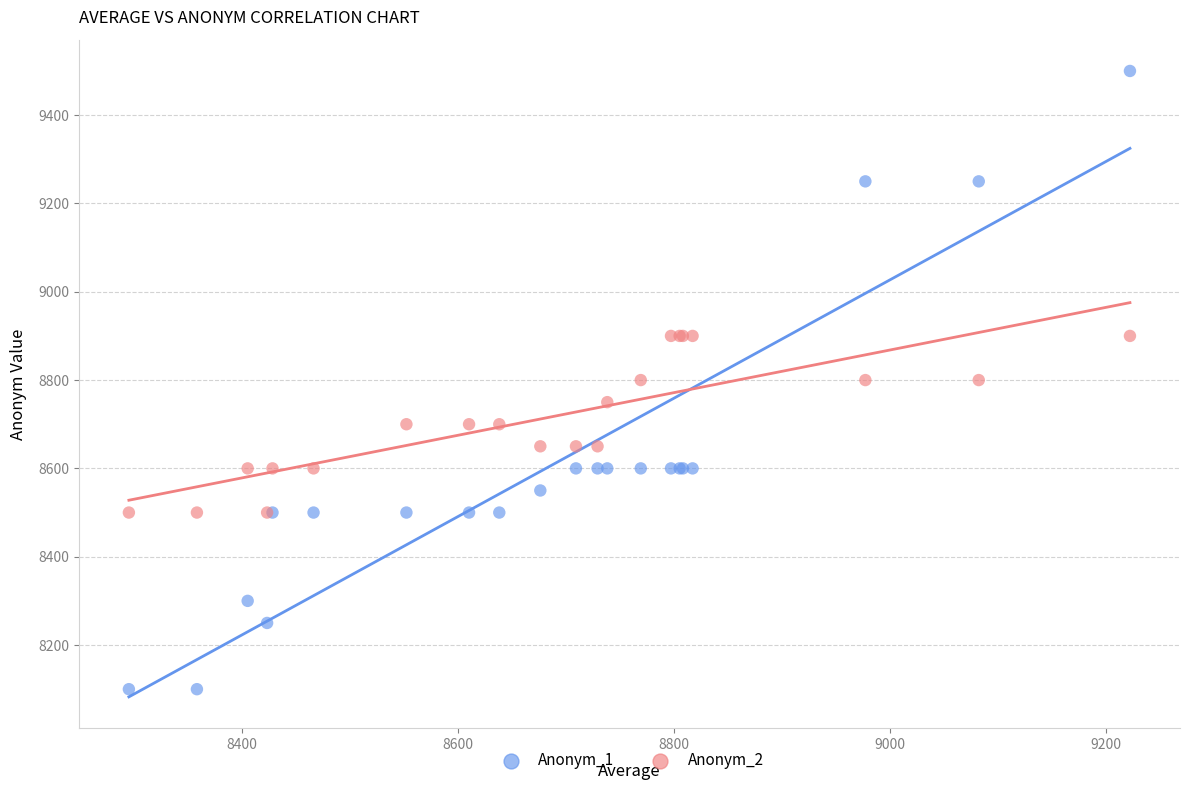

Which series contains the highest Y value?

Anonym_1